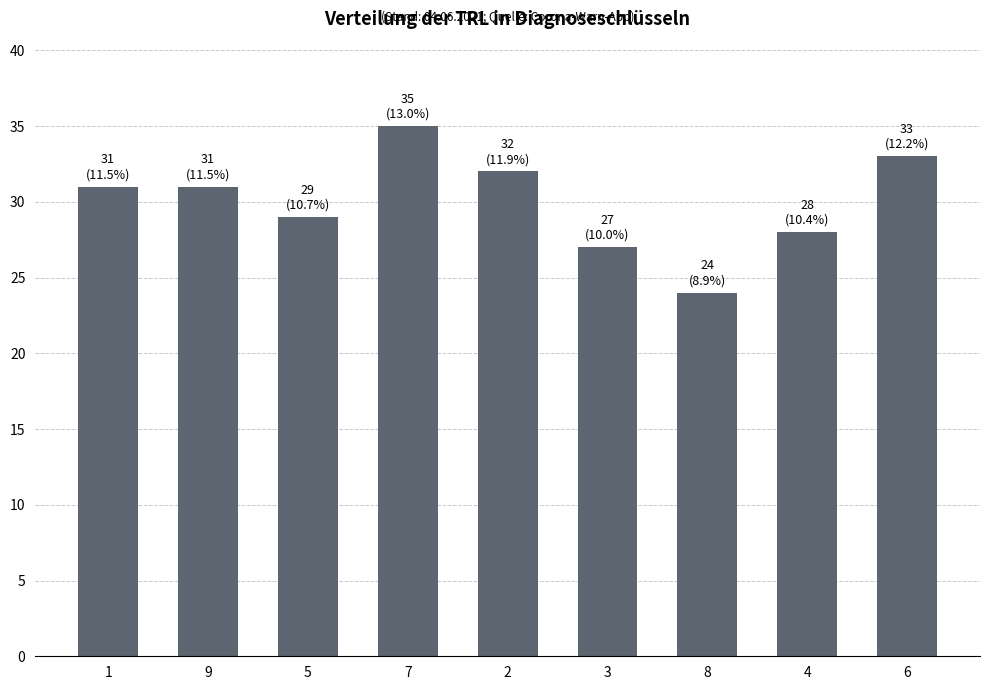

Does the chart contain stacked bars?

No